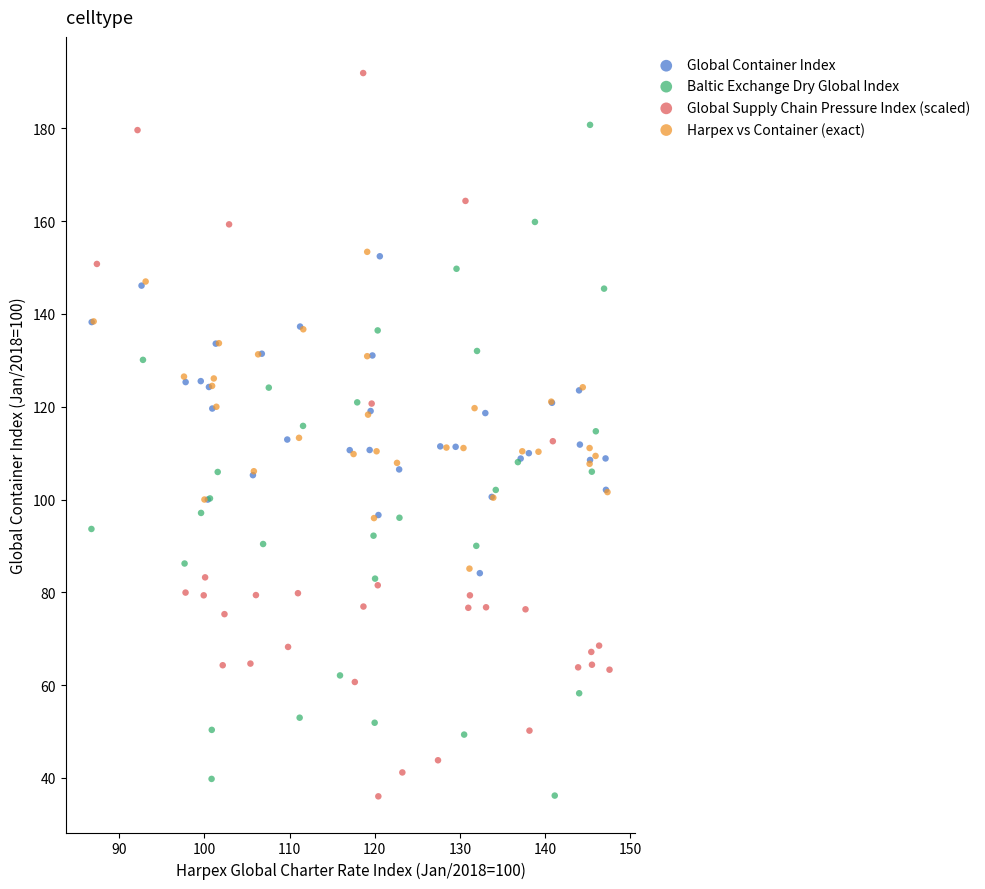

Which series reaches the maximum Y coordinate?

Global Supply Chain Pressure Index (scaled)